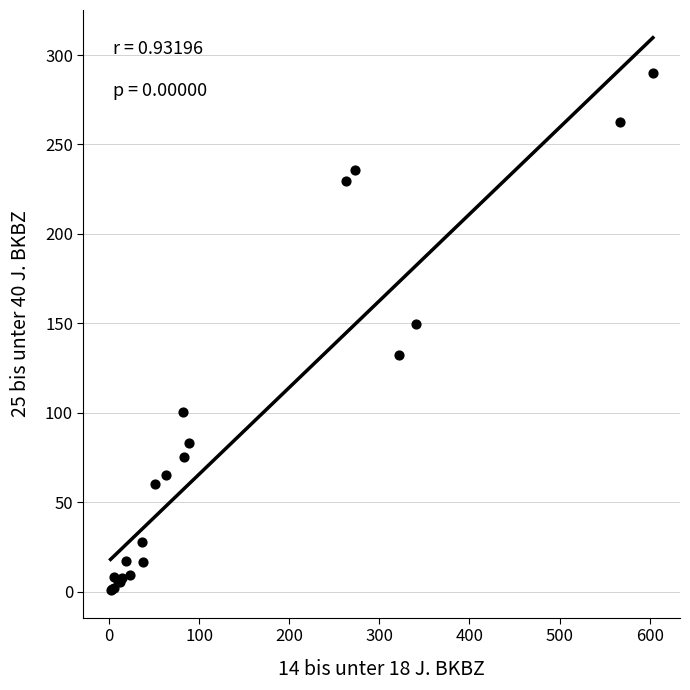

What Y value in the scatter plot is closest to 145?

149.5